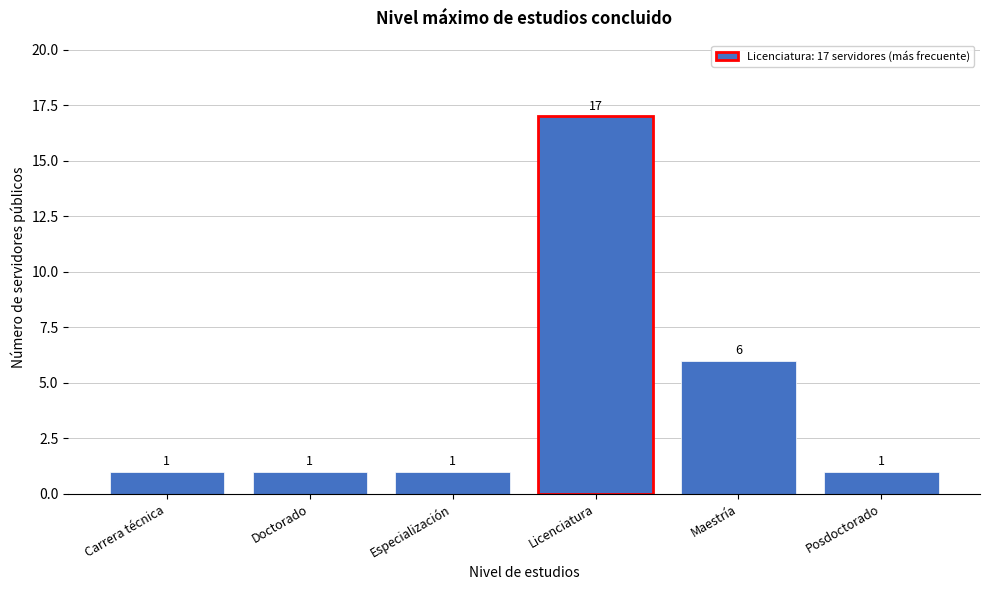

Reading left to right, transcribe all the data shown in this chart.

1	1	1	17	6	1